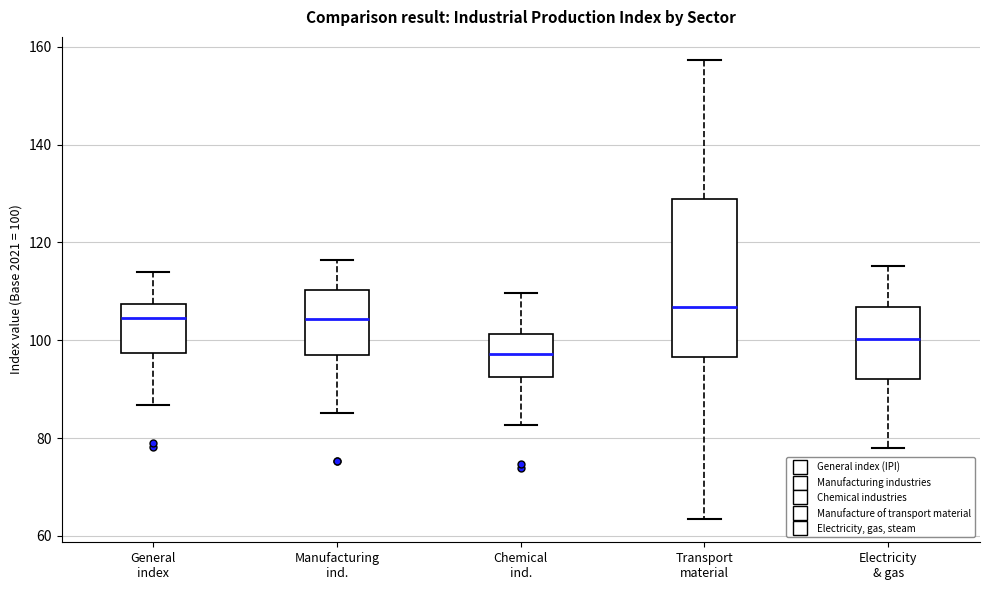

Which box is the tallest, from its lower edge to its upper edge?

Transport material